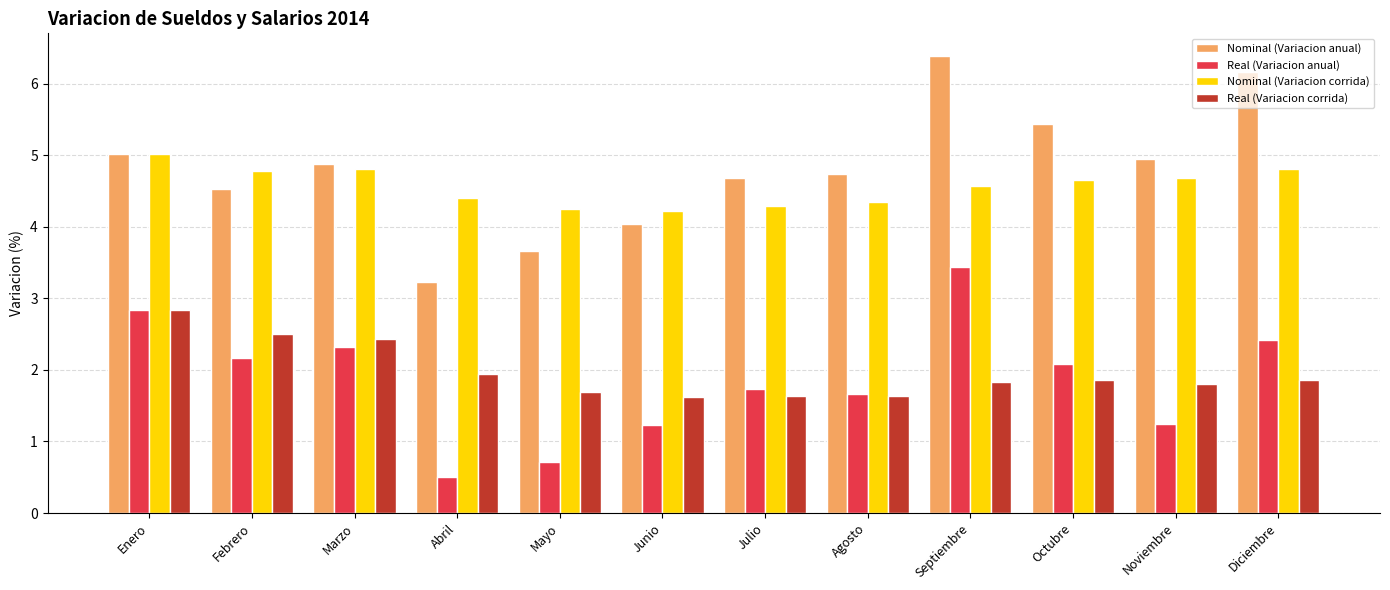

What is the difference between the highest and lowest values at Junio?

3.0